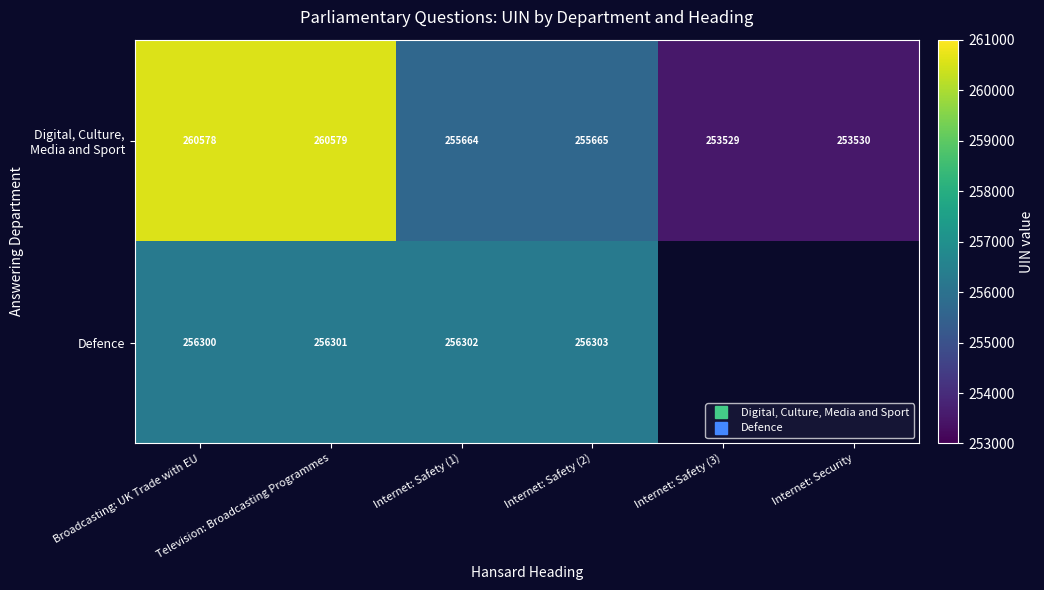

What is the difference between the maximum and second lowest values in the Digital, Culture, Media and Sport series?

7049.0